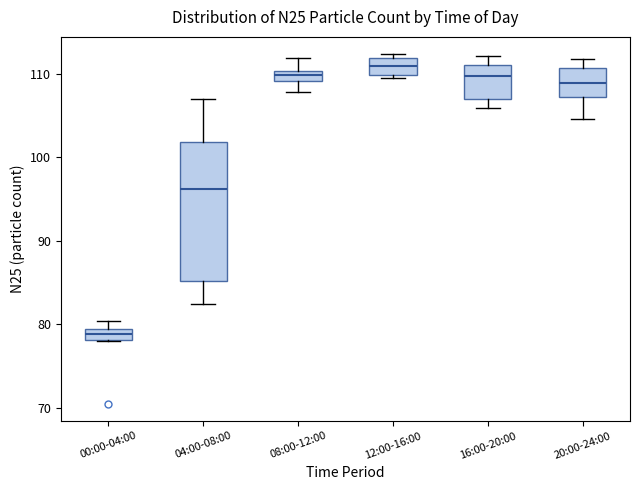

Where is the upper edge of the box for 00:00-04:00 on the y-axis? The values are not printed on the chart, so give them approximately, as read against the axis.

79